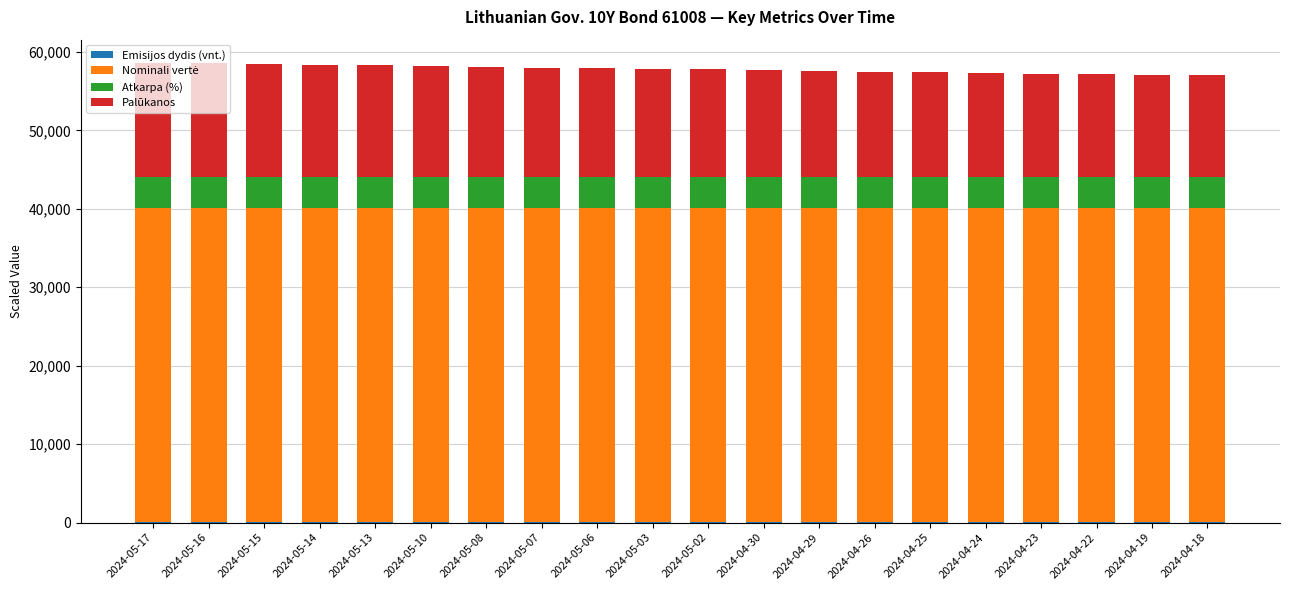

How many categories are shown in the chart?

20